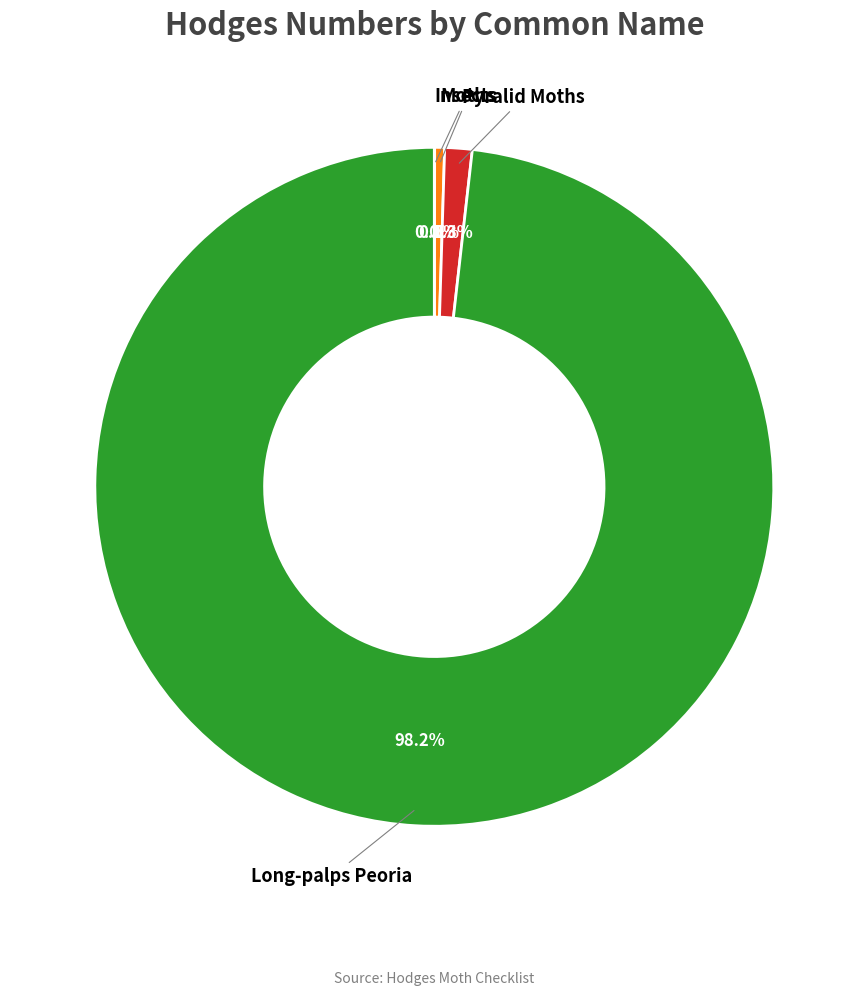

Which slice represents more than half of the pie?

Long-palps Peoria